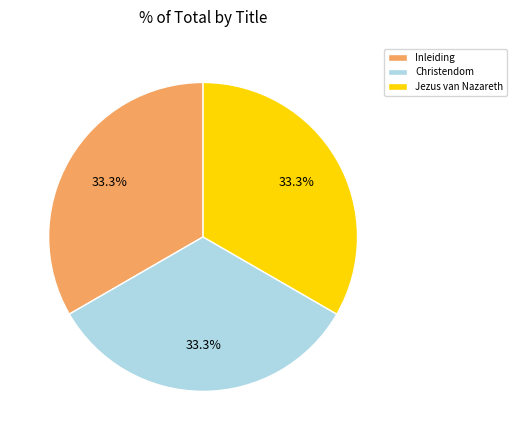

Approximately how many times larger is the value at Christendom compared to Jezus van Nazareth?

1.0